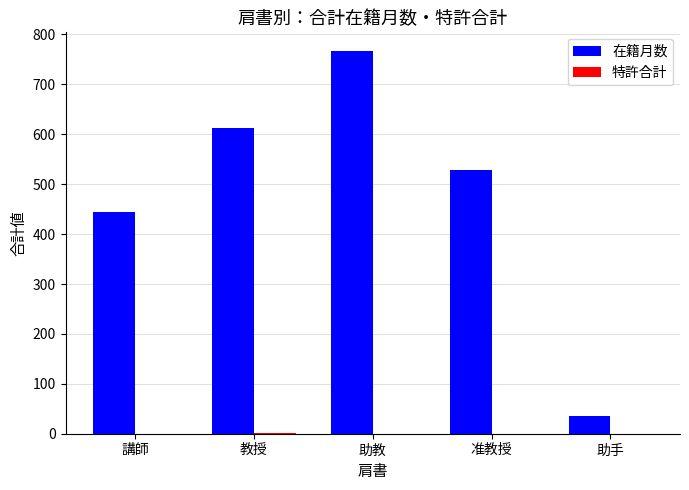

The value of 在籍月数 at 教授 is 192. True or false?

False